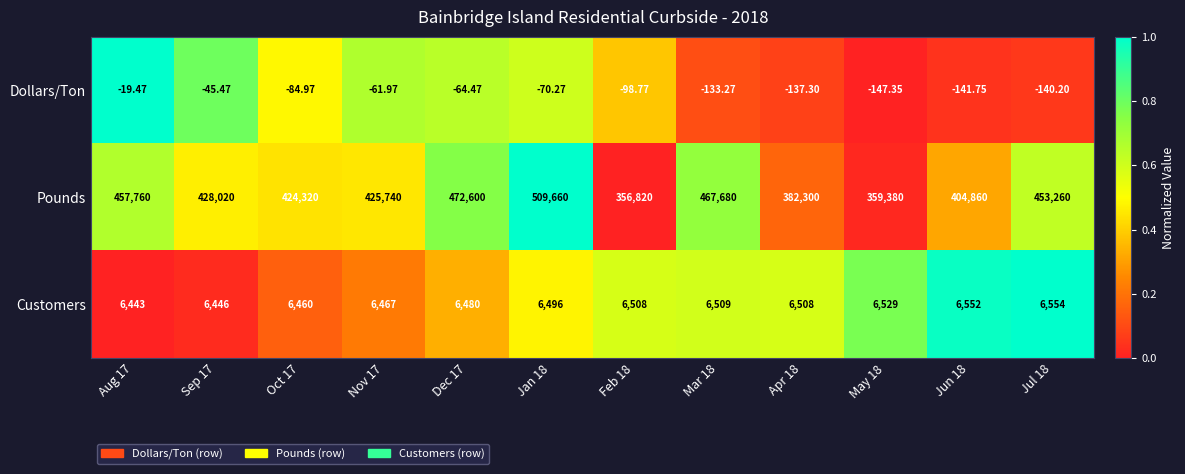

At which category is the sum across all series the highest?

Jan 18